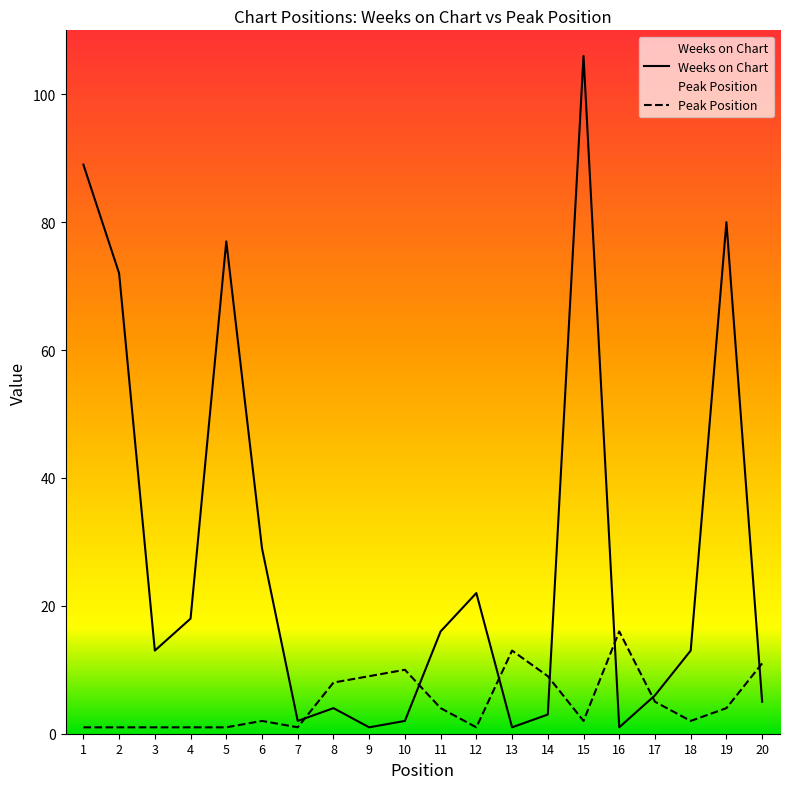

Reading left to right, extract all data points from this chart.

Weeks on Chart: 1=89	2=72	3=13	4=18	5=77	6=29	7=2	8=4	9=1	10=2	11=16	12=22	13=1	14=3	15=106	16=1	17=6	18=13	19=80	20=5
Peak Position: 1=1	2=1	3=1	4=1	5=1	6=2	7=1	8=8	9=9	10=10	11=4	12=1	13=13	14=9	15=2	16=16	17=5	18=2	19=4	20=11